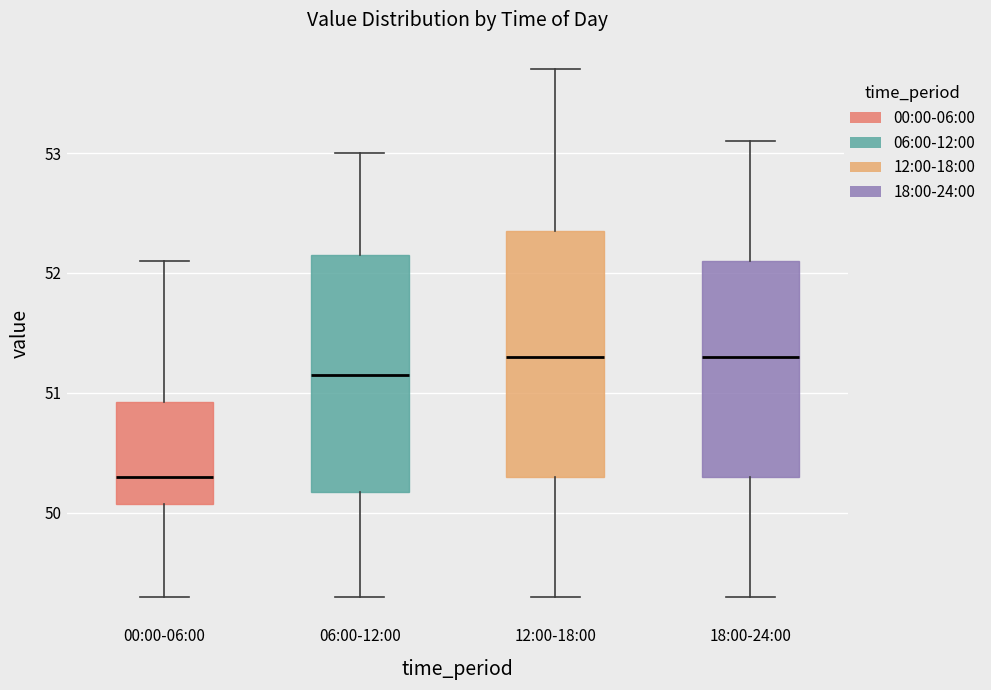

Reading left to right, transcribe this box plot: for each box, give where its median line is, the range the box spans, and where its two whiskers end, as read against the y-axis. The values are not printed on the chart, so give them approximately, as read against the axis.

00:00-06:00: median 50.3, box 50.1 to 50.9, whiskers 49.3 to 52.1
06:00-12:00: median 51.2, box 50.2 to 52.2, whiskers 49.3 to 53.0
12:00-18:00: median 51.3, box 50.3 to 52.4, whiskers 49.3 to 53.7
18:00-24:00: median 51.3, box 50.3 to 52.1, whiskers 49.3 to 53.1